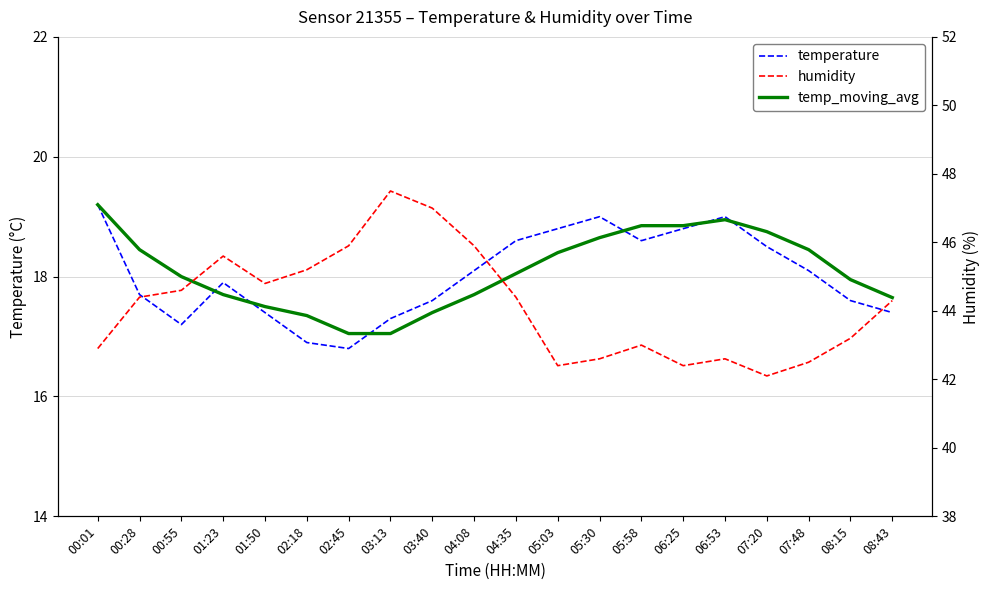

Rank the series by their maximum value, from lowest to highest.

temperature, temp_moving_avg, humidity